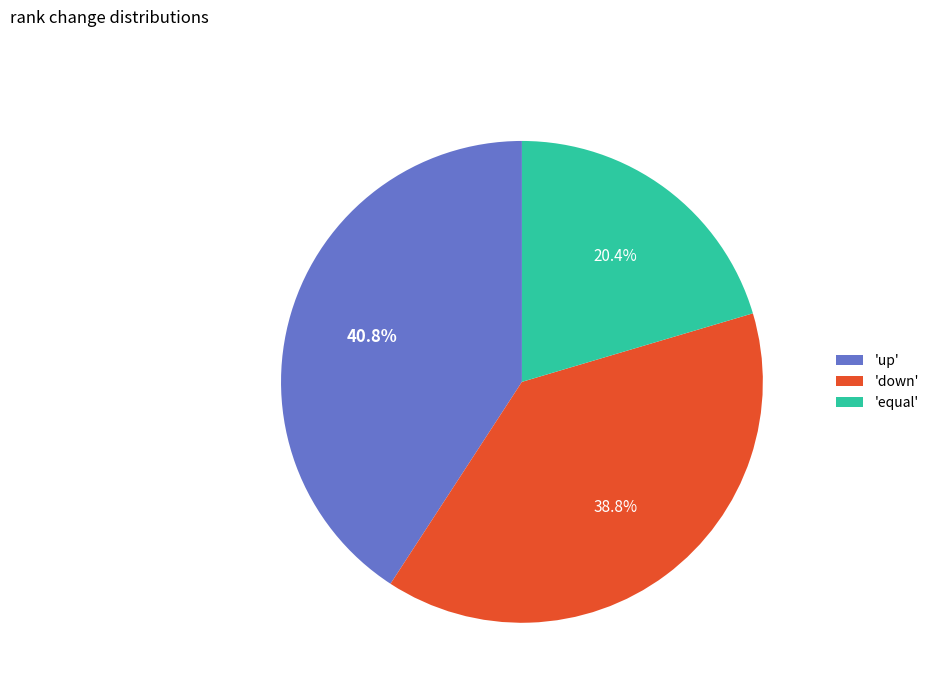

What is the total percentage of 'down' and 'up'?

79.6%